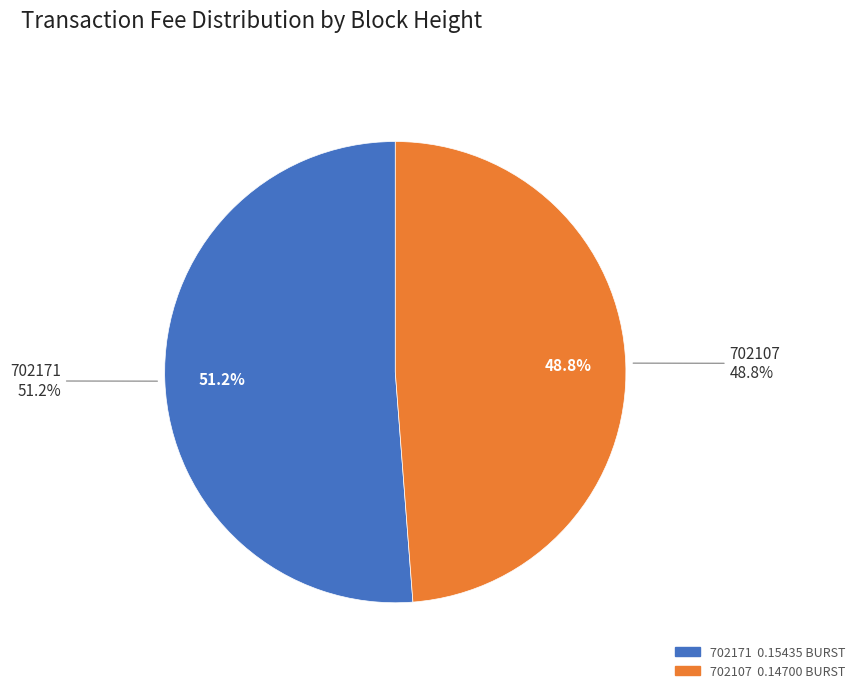

To the nearest percent, what is the difference between the largest and smallest slice percentages?

2%